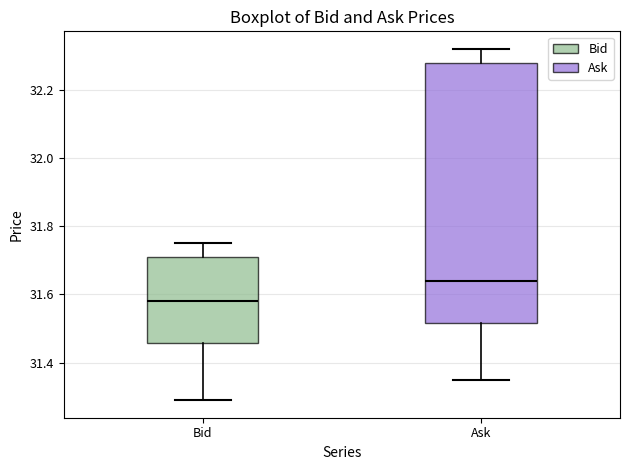

Which box is the tallest, from its lower edge to its upper edge?

Ask